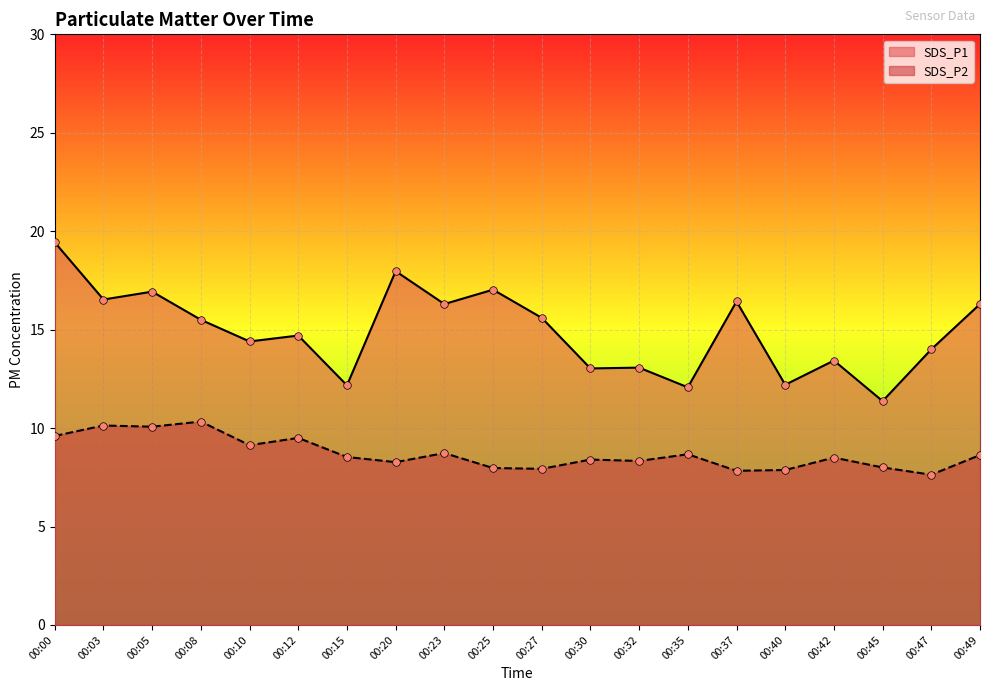

Which series has the widest spread of Y values?

SDS_P1